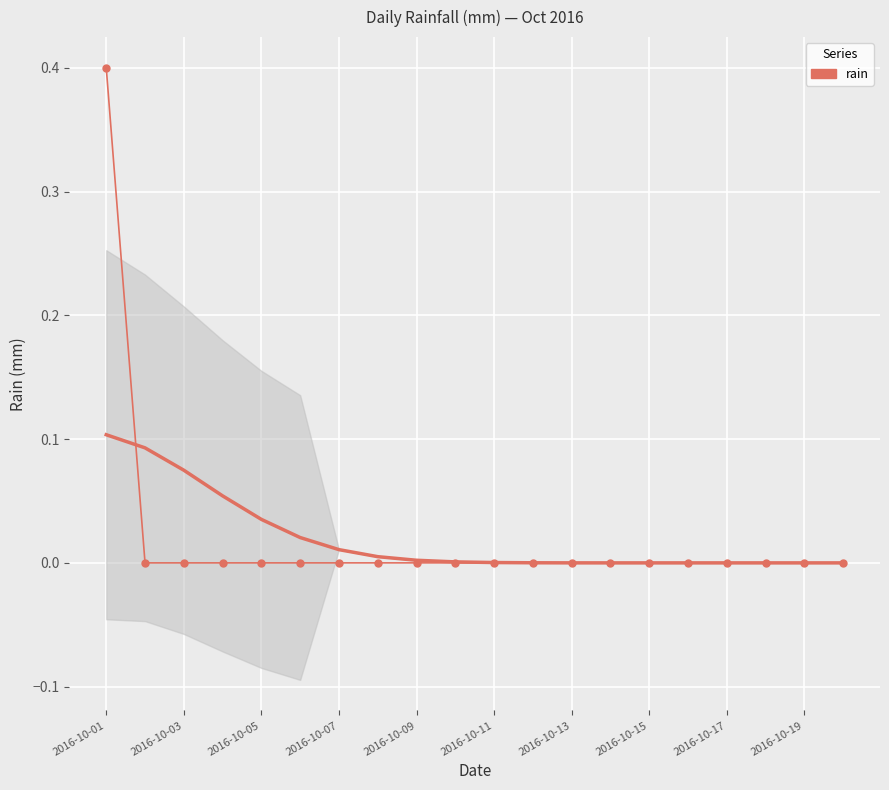

At which category does the chart reach its minimum across all series?

2016-10-03